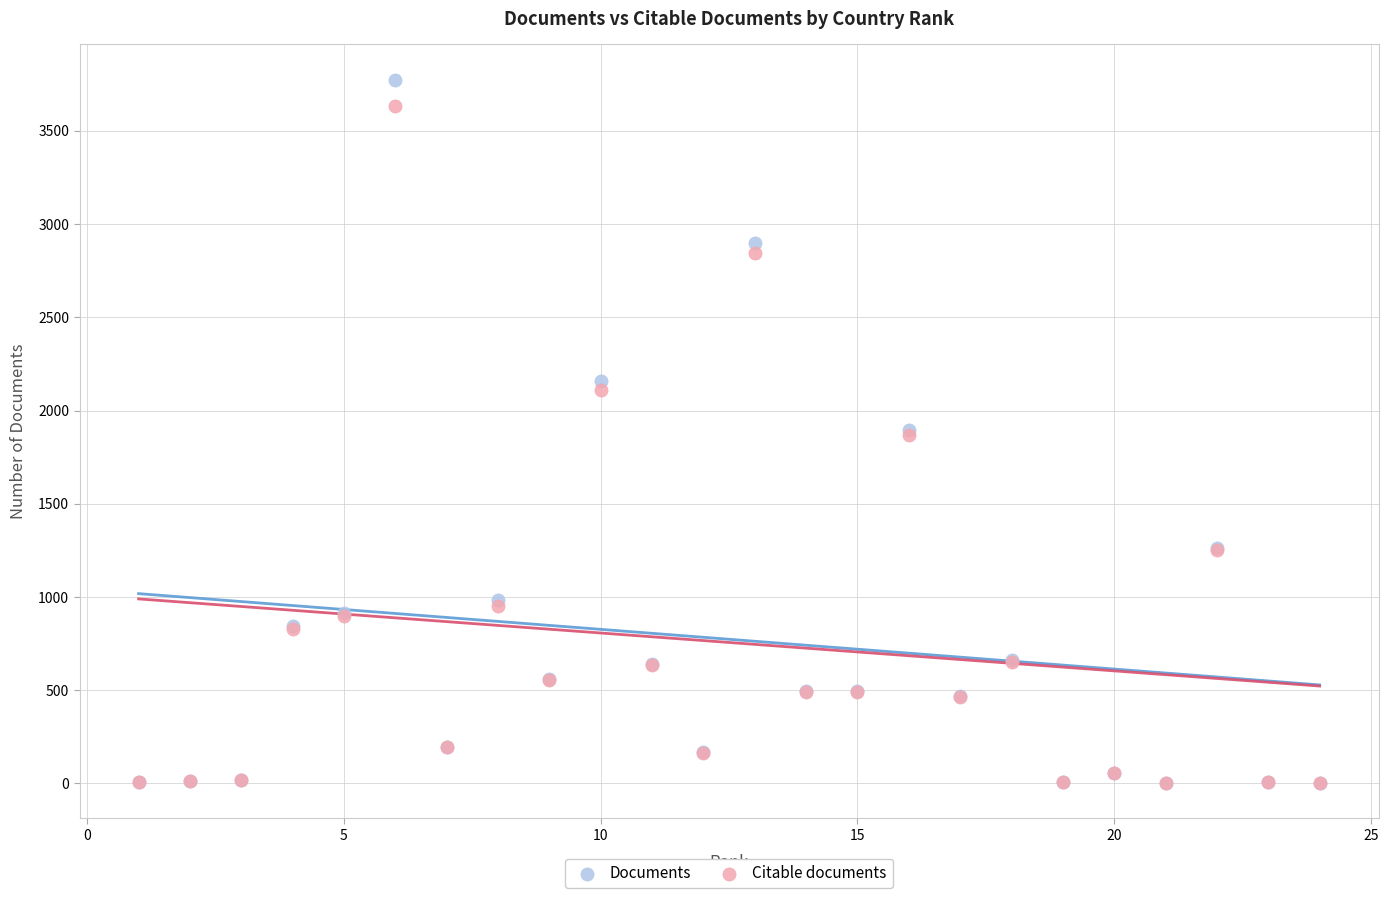

What are all the series names shown in the legend?

Documents, Citable documents